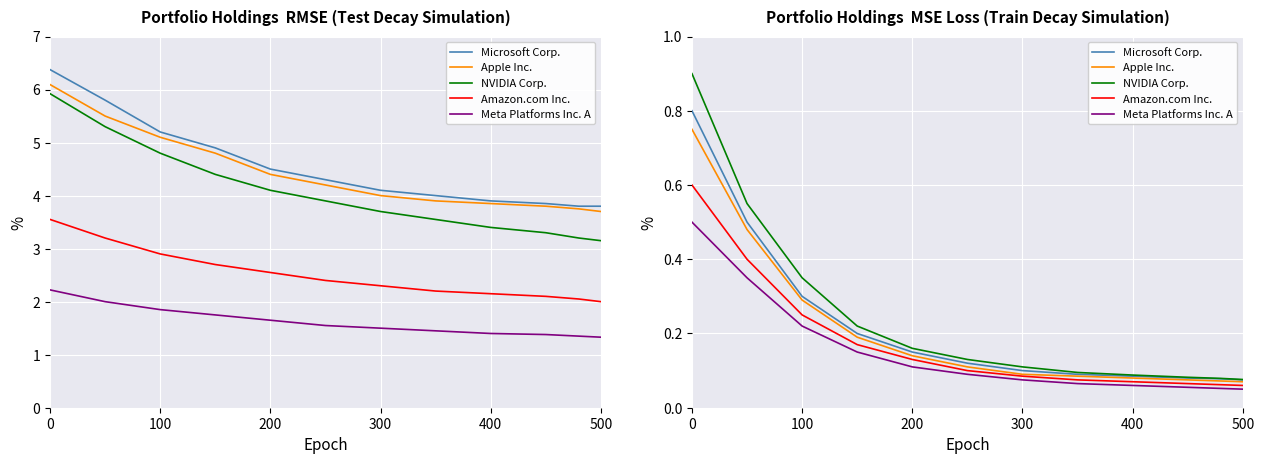

What is the average value of the NVIDIA Corp. series?

0.2